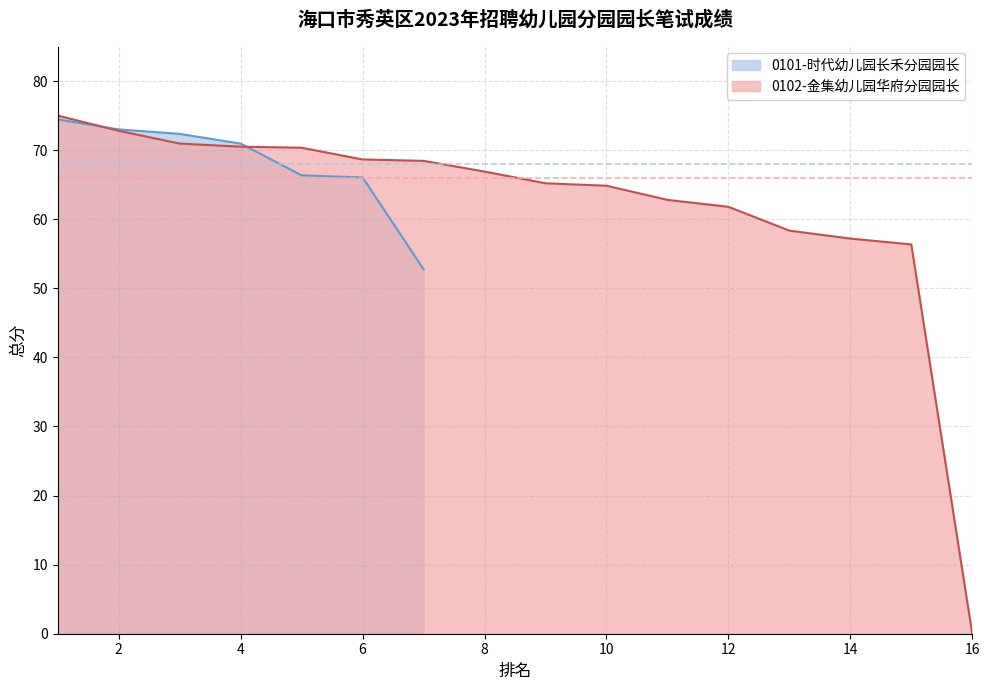

What is the lowest value of the 0101-时代幼儿园长禾分园园长 series?

52.8